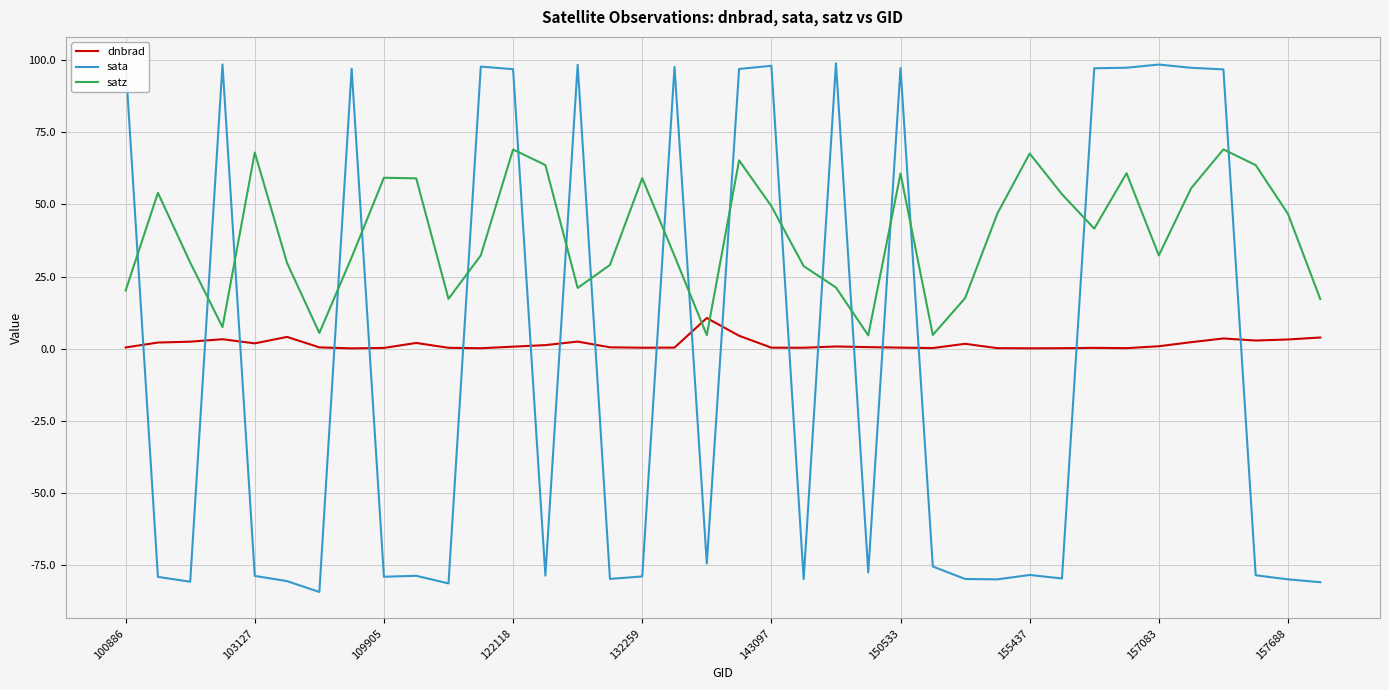

What is the greatest value displayed?

98.8